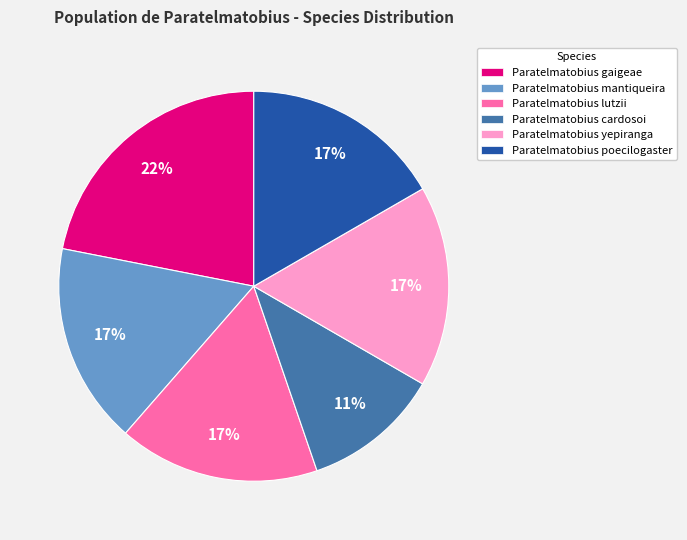

What is the ratio of the value at Paratelmatobius yepiranga to the value at Paratelmatobius gaigeae?

0.8